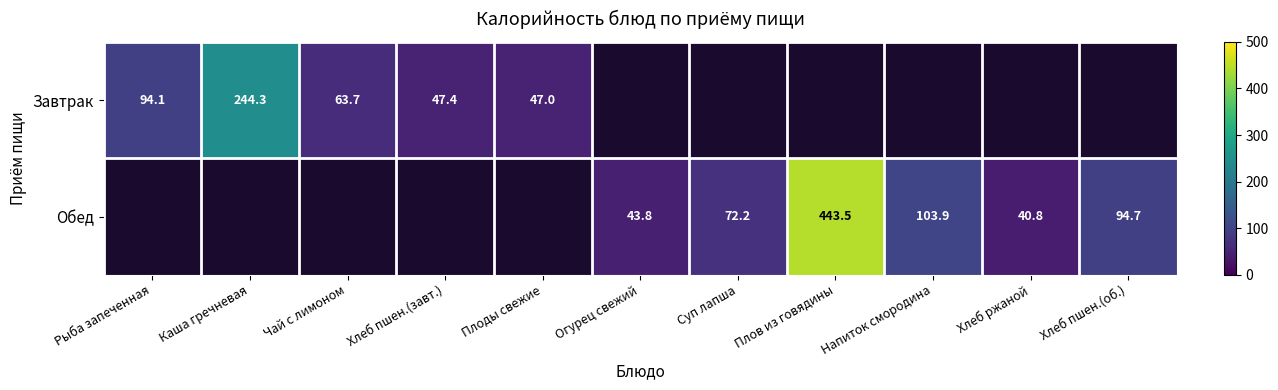

What is the total value across all series at Напиток смородина?

103.9